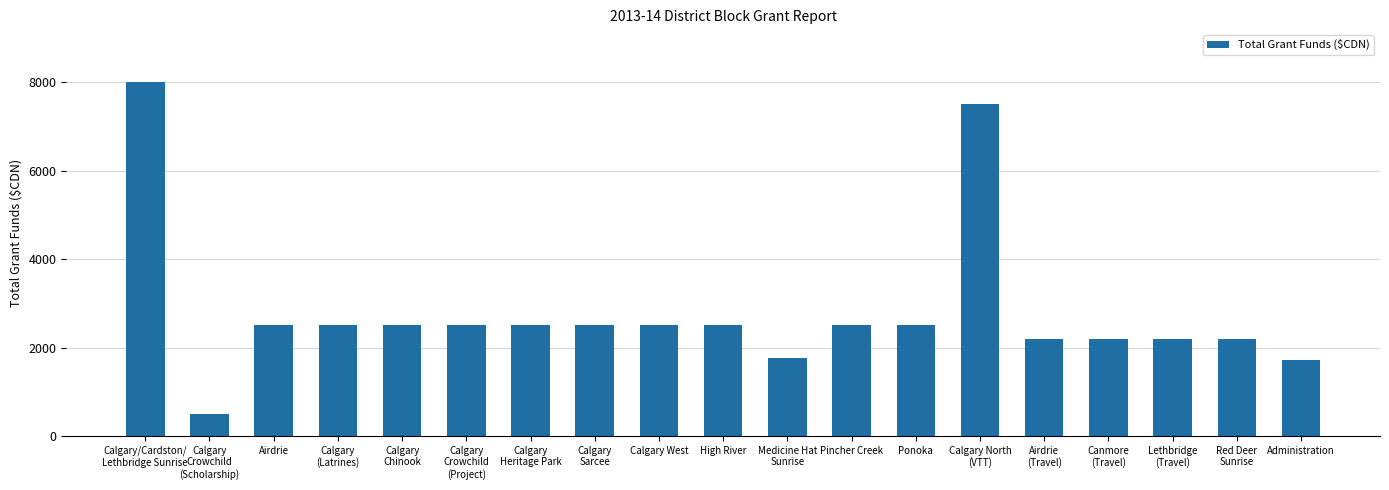

The chart shows a value of 2500 at Pincher Creek. True or false?

True